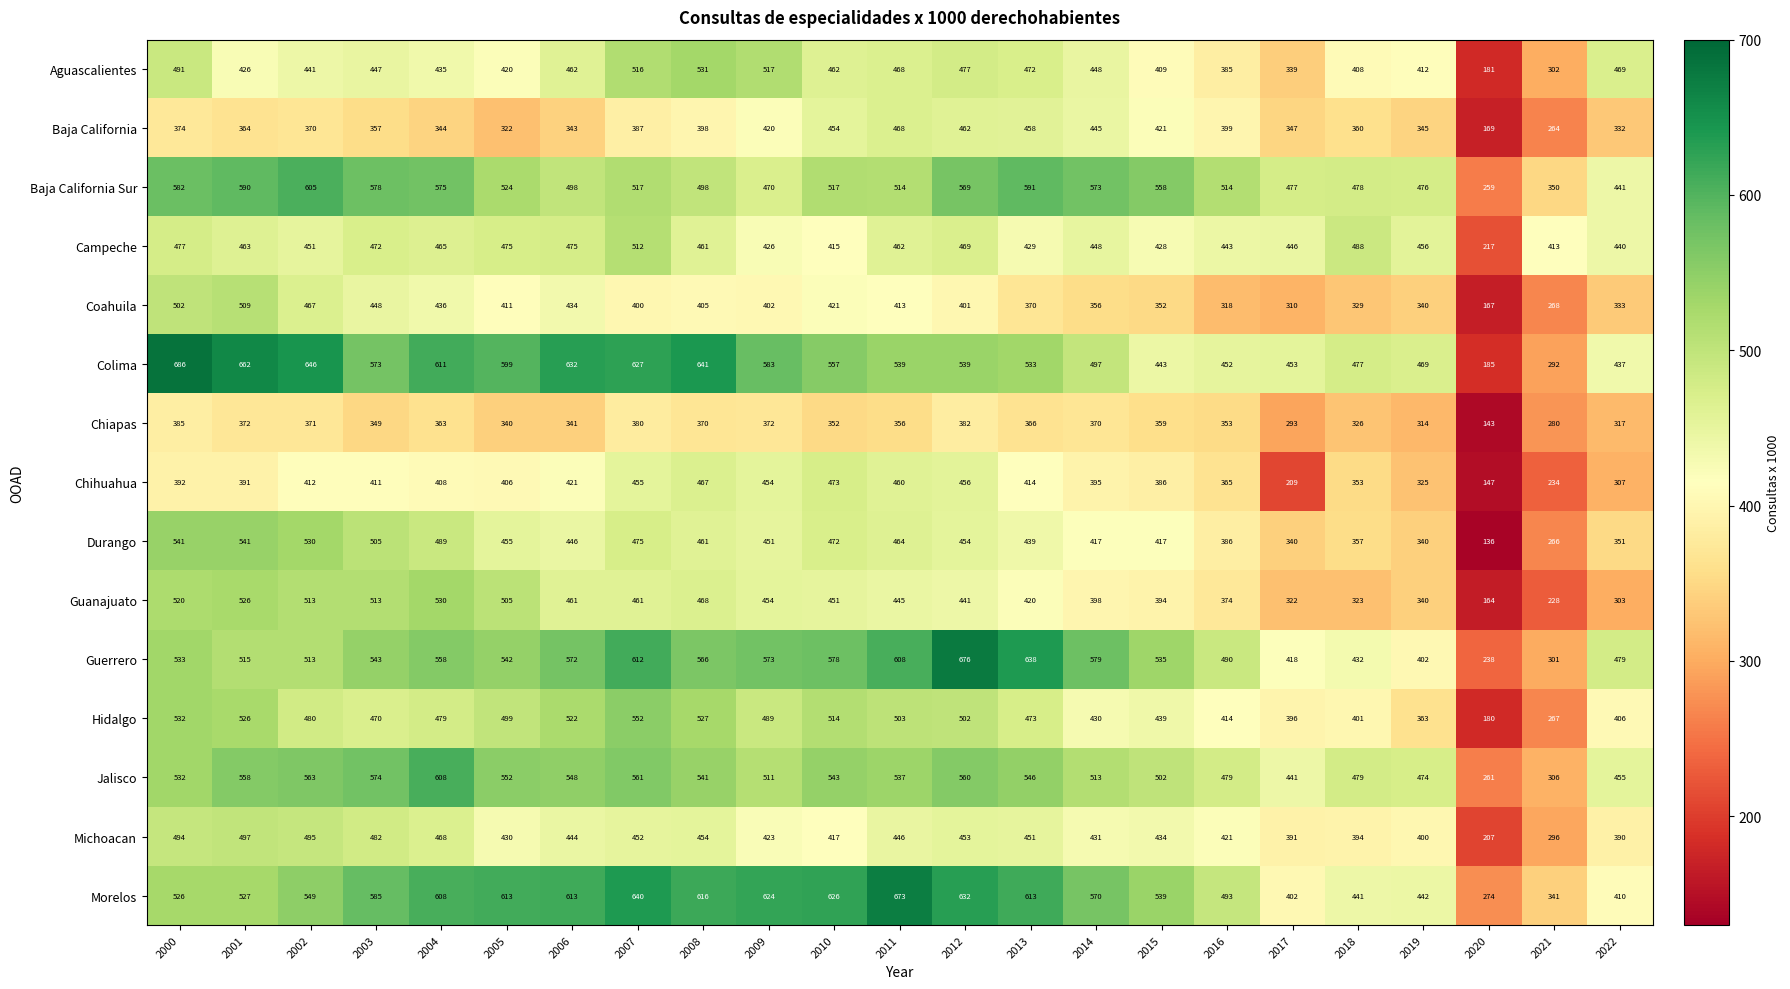

How many categories are shown in the chart?

23